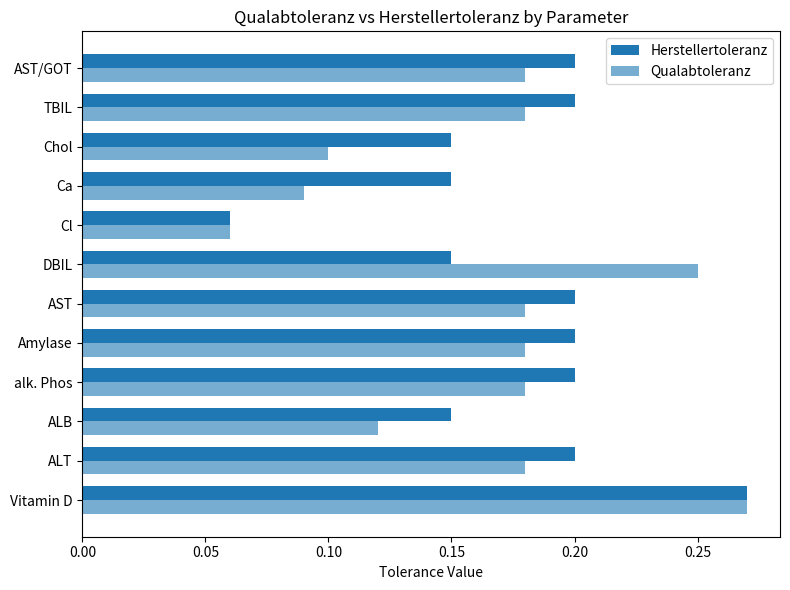

Count the number of data series in this chart.

2